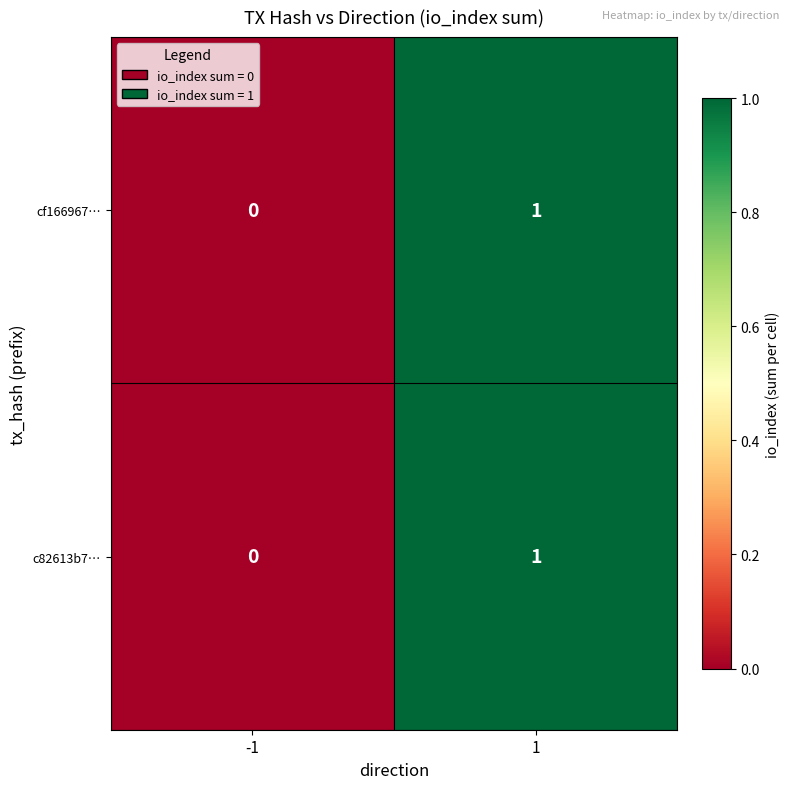

The value of c82613b7… at 1 is 1. True or false?

True